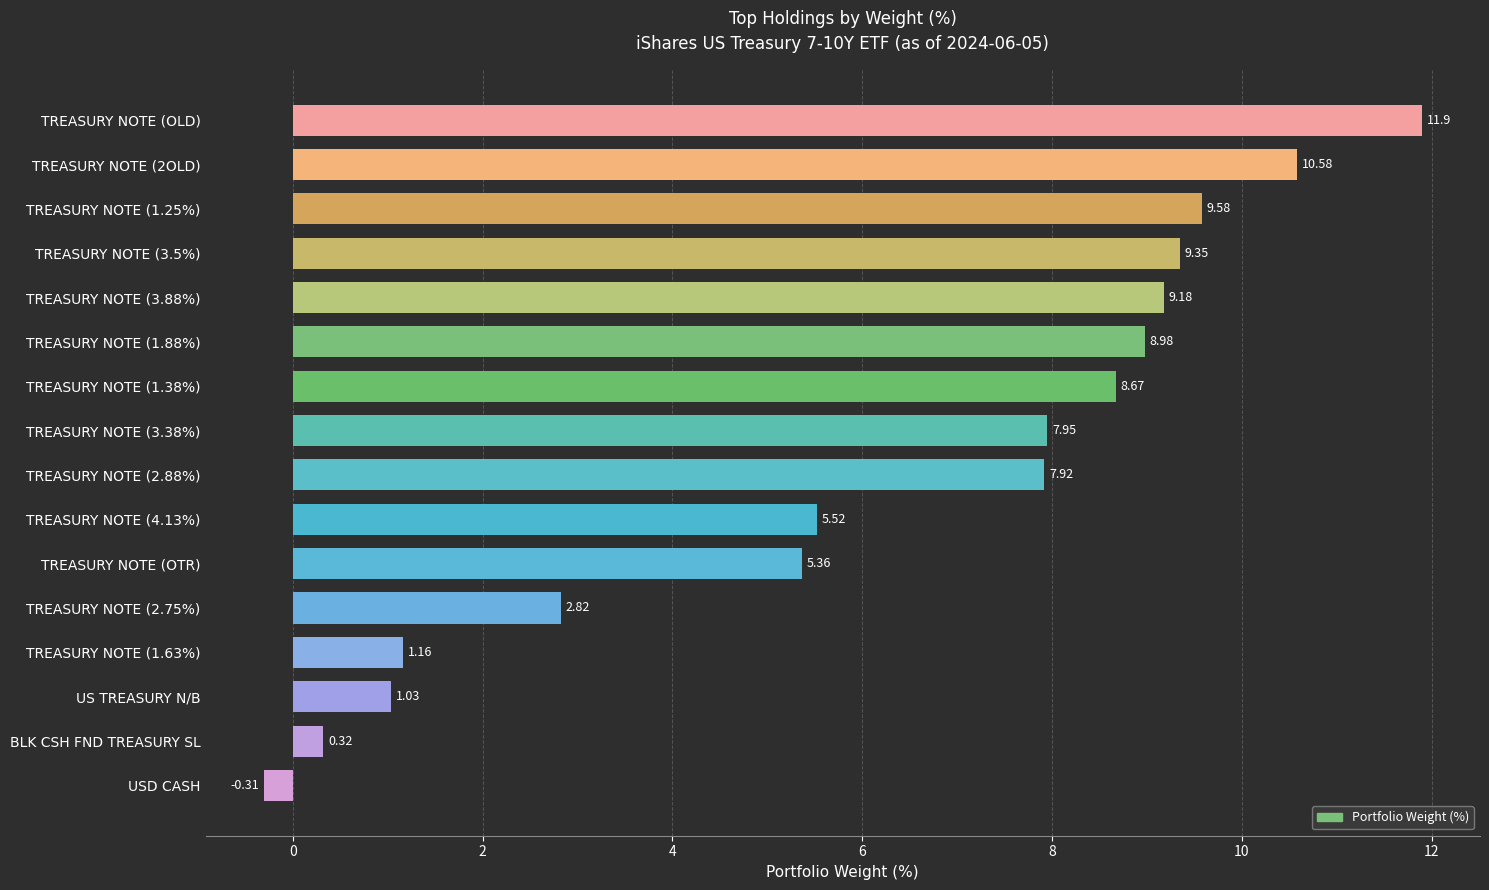

What is the change in value from TREASURY NOTE (1.38%) to TREASURY NOTE (1.63%)?

-7.5